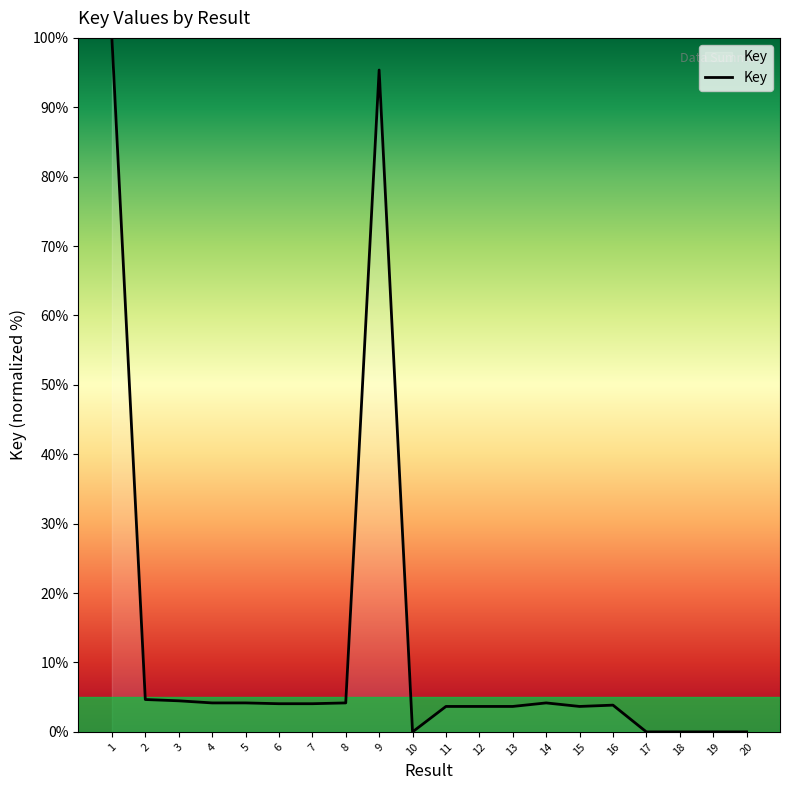

The chart shows a value of 4.2 at 14. True or false?

True